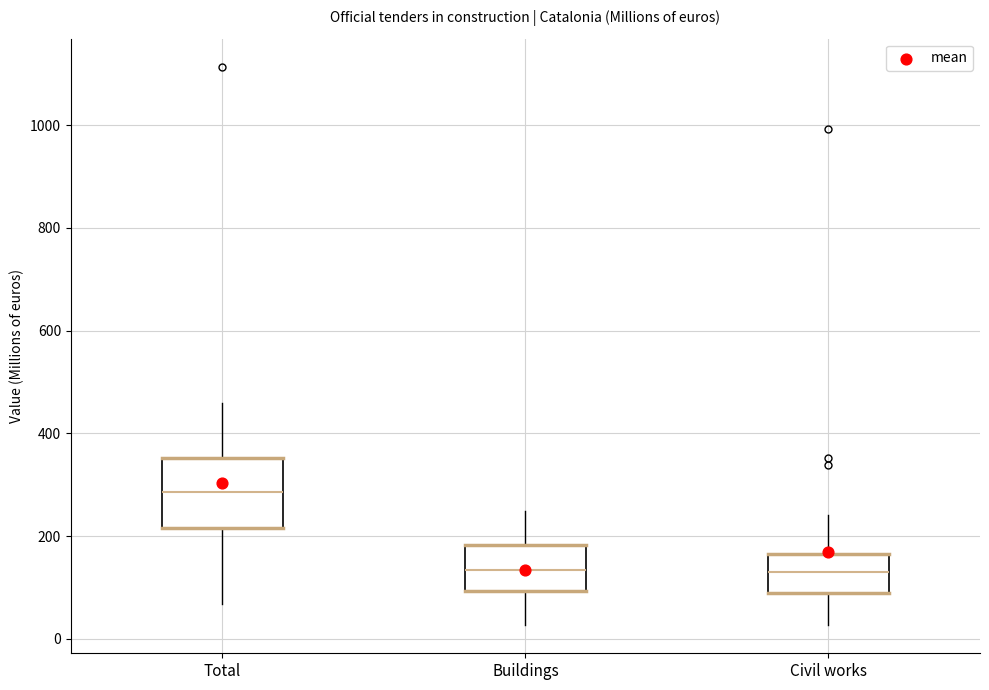

Which box is the tallest, from its lower edge to its upper edge?

Total